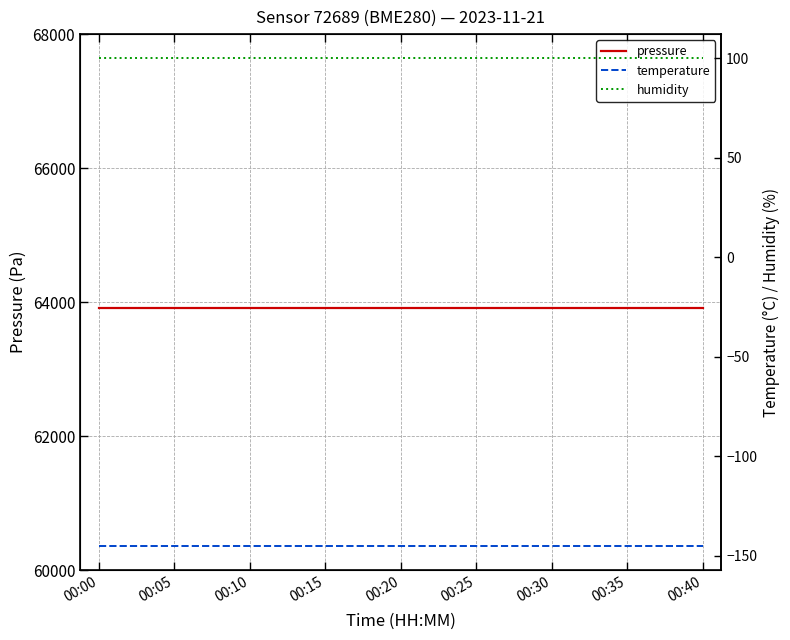

Which series has the largest total across all categories?

pressure